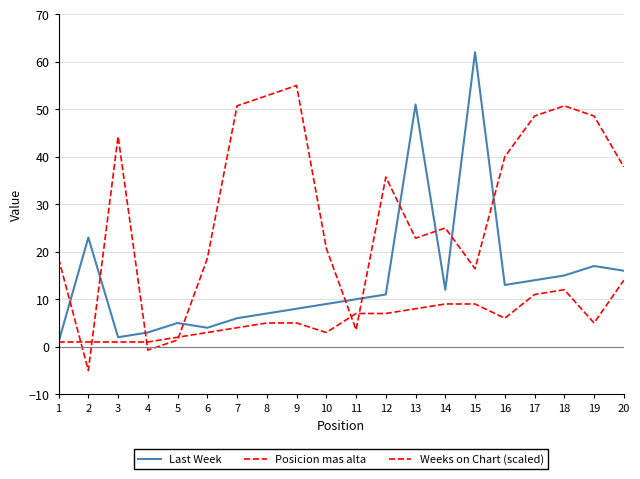

What is the sum of all Last Week values?

289.0